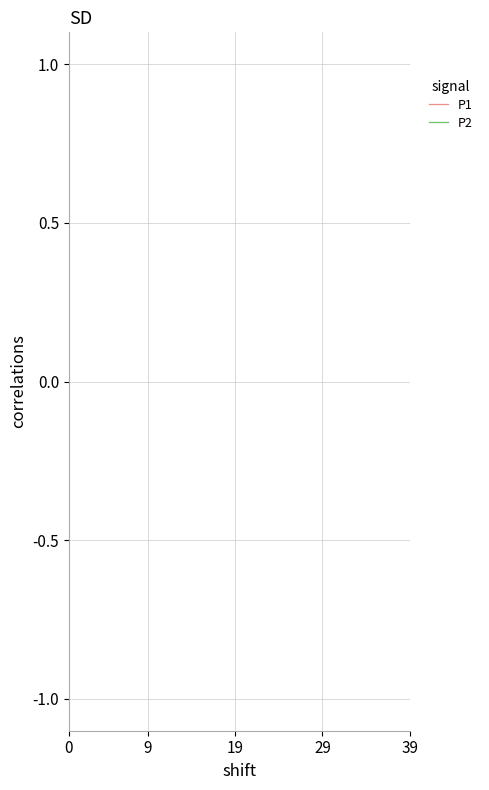

True or false: P2 and P1 intersect in this chart.

False